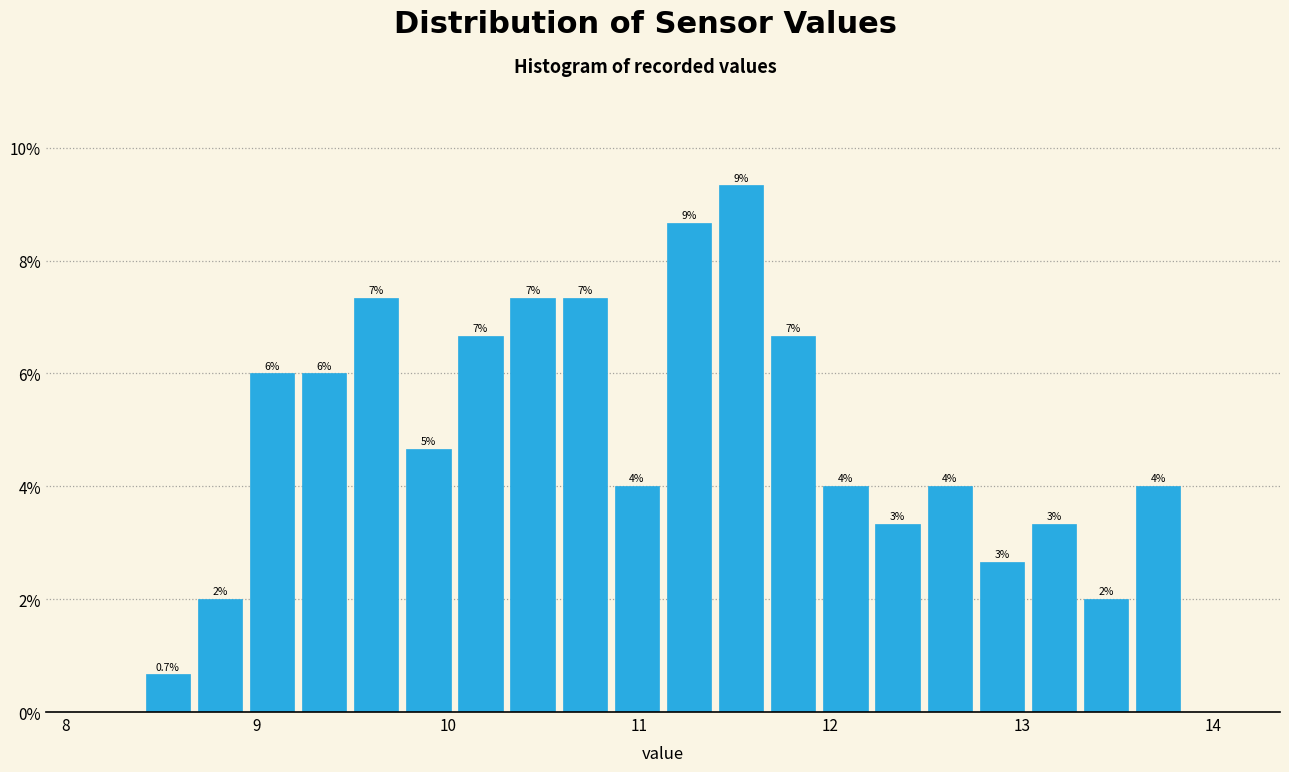

Around what value on the x-axis is the tallest bar? Give the approximate position of its centre, as read against the axis.

11.5